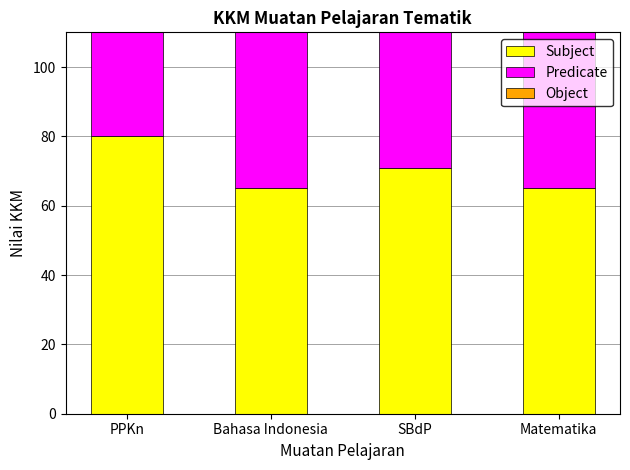

Are the bars horizontal?

No